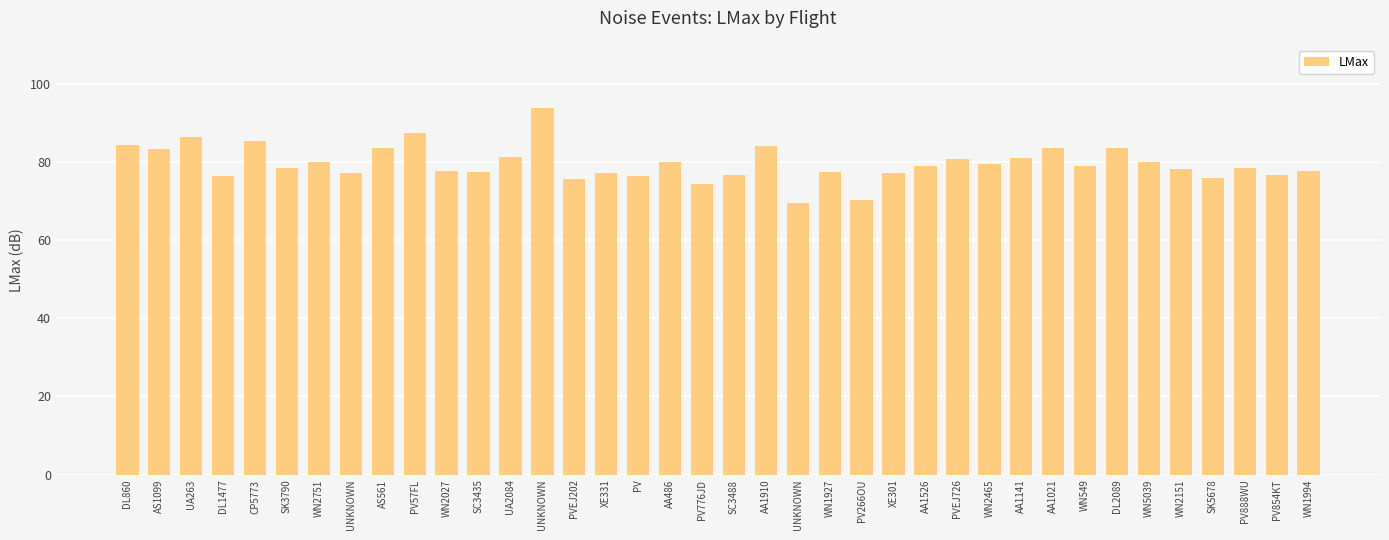

The chart shows a value of 43.3 at WN2151. True or false?

False